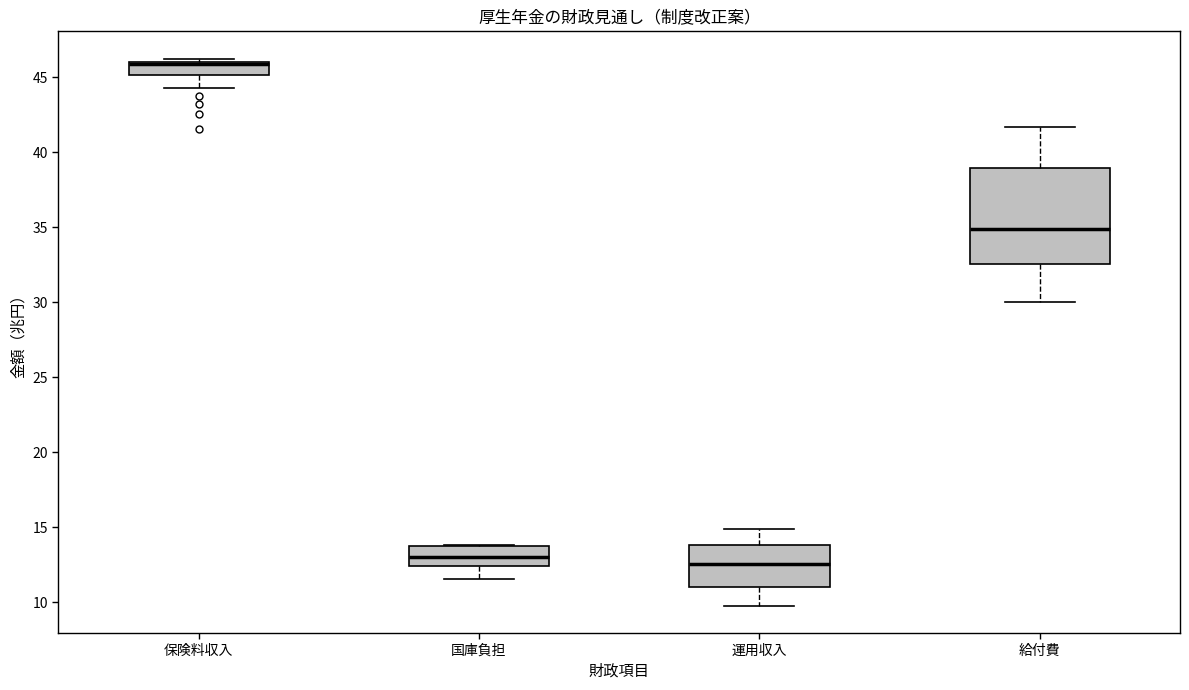

Reading left to right, read every box against the y-axis: the position of its median line, the range the box covers, and the ends of its whiskers. The values are not printed on the chart, so give them approximately, as read against the axis.

保険料収入: median 46.0 (just below the box's upper edge), box 45.0 to 46.0, whiskers 44.5 to 46.5
国庫負担: median 13.0, box 12.5 to 13.5, whiskers 11.5 to 14.0
運用収入: median 12.5, box 11.0 to 14.0, whiskers 10.0 to 15.0
給付費: median 35.0, box 32.5 to 39.0, whiskers 30.0 to 41.5